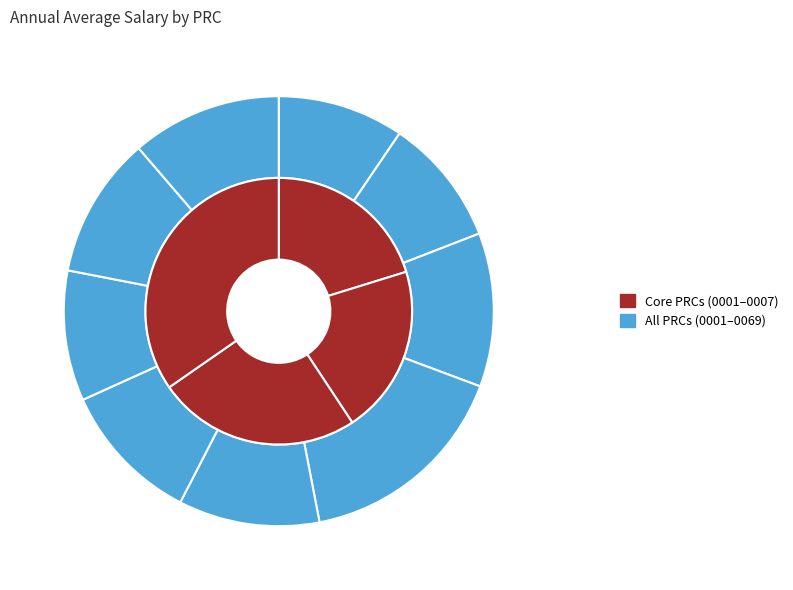

To the nearest percent, what is the combined percentage of School Health Personnel and Instructional Support?

21%